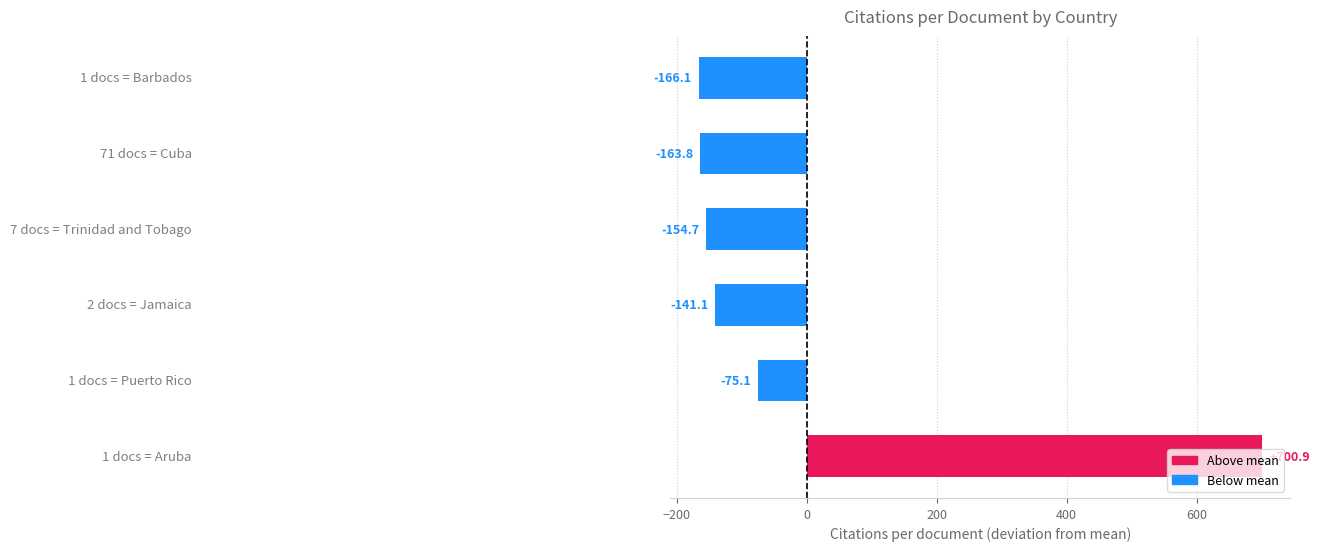

What is the difference between the second highest and minimum values?

91.0